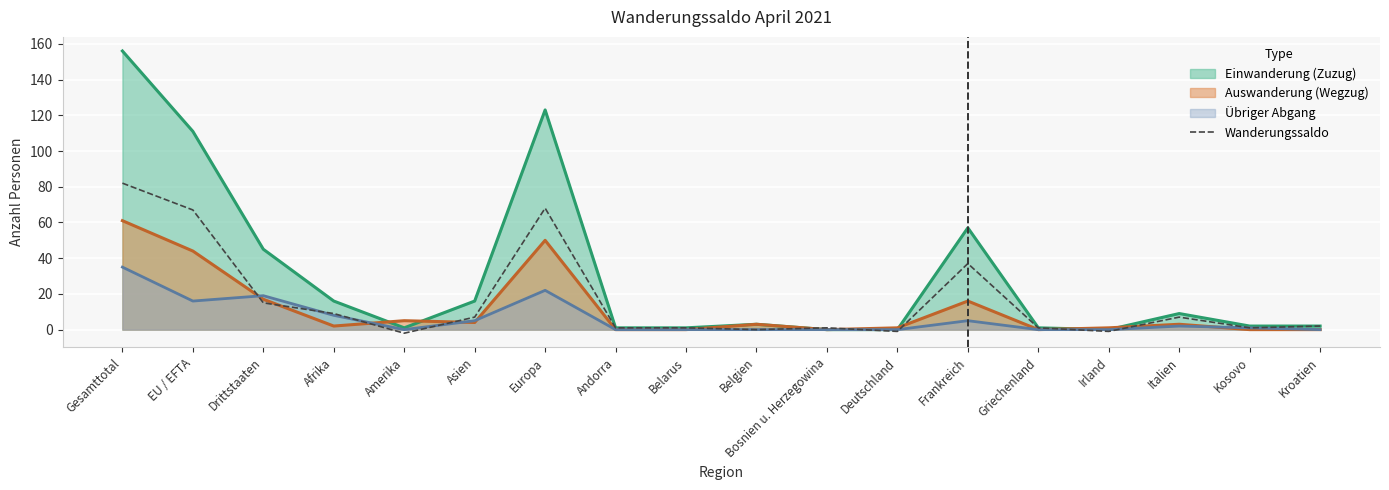

How many data points are less than 2?

9